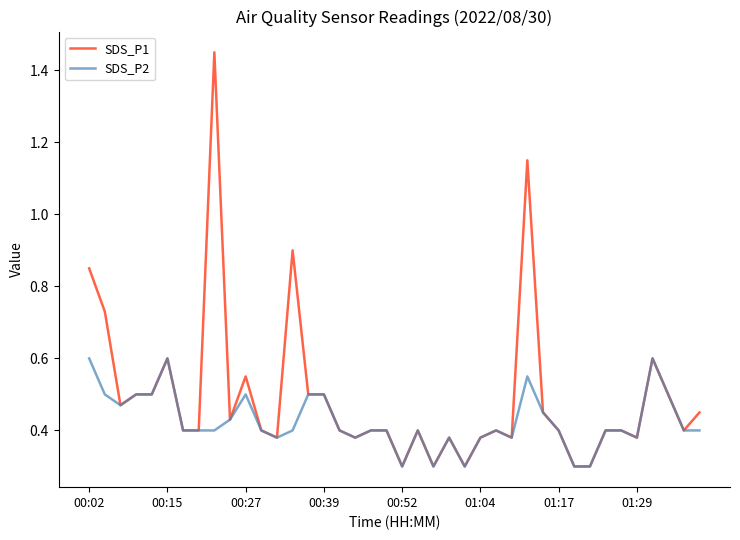

Rank the series by their average value, from highest to lowest.

SDS_P1, SDS_P2